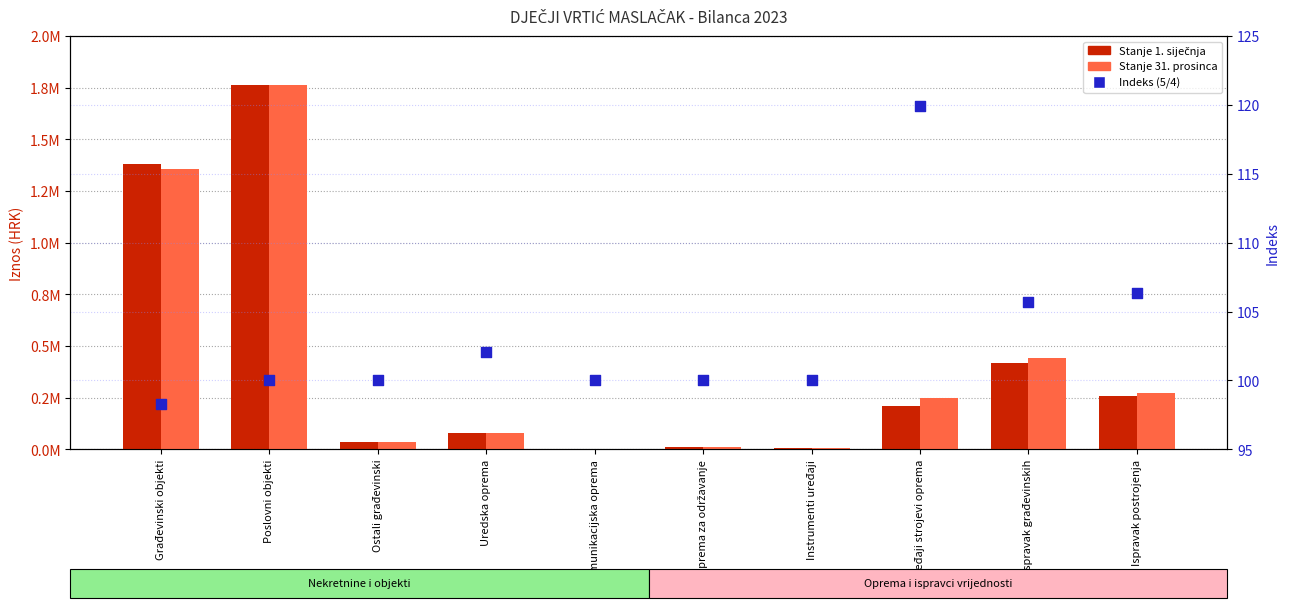

Which series has the largest total across all categories?

Stanje 31. prosinca